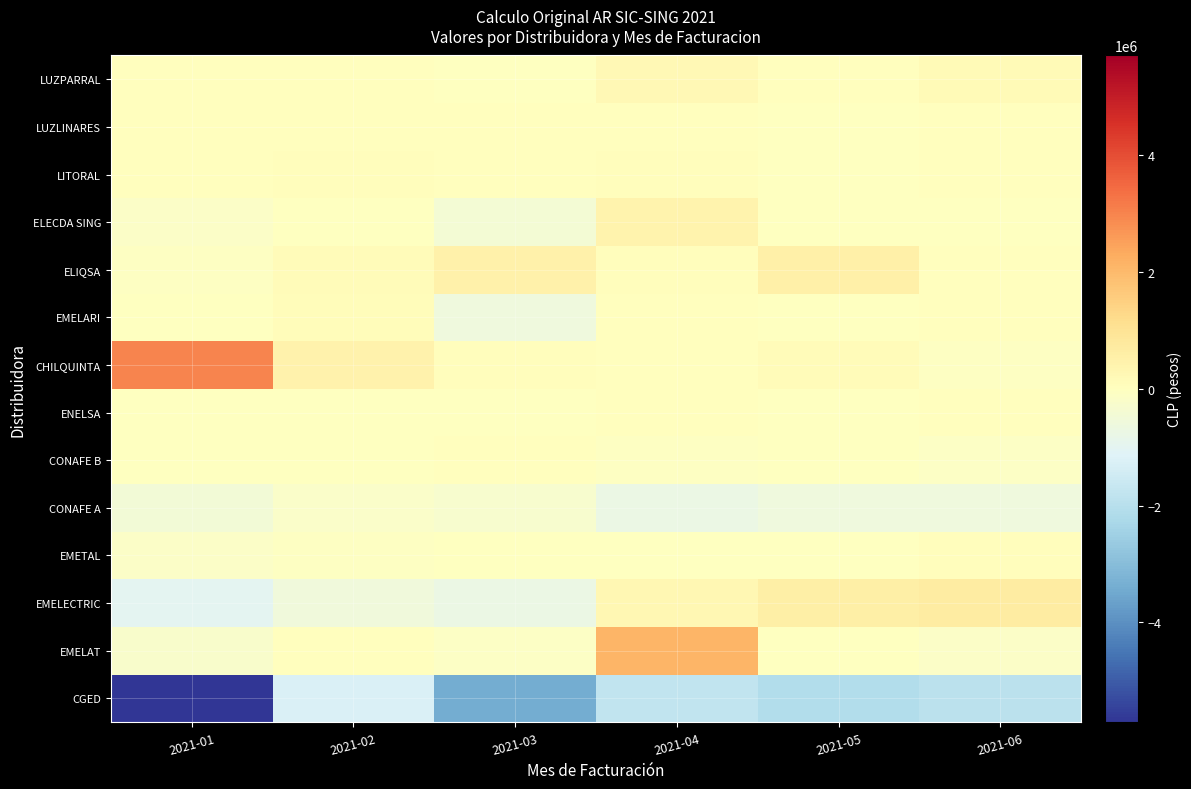

Which label corresponds to the largest value in the chart?

2021-01